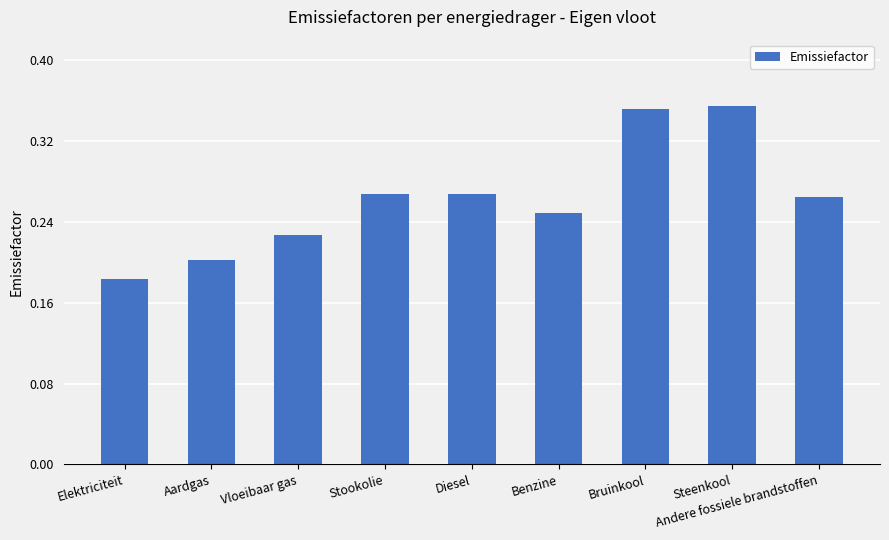

Which label corresponds to the smallest value in the chart?

Elektriciteit